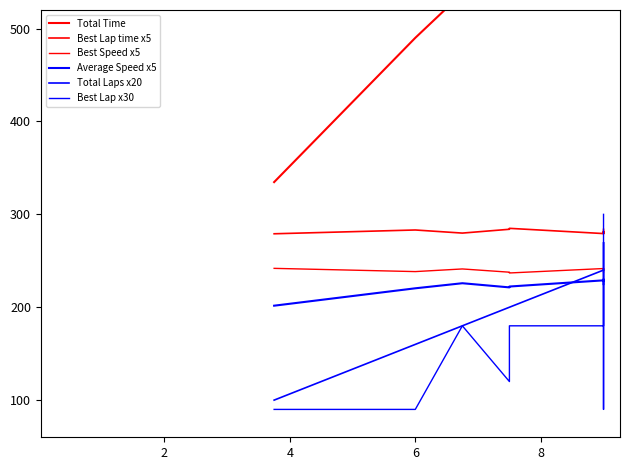

What is the difference between the second highest and minimum values in the Total Time series?

375.0